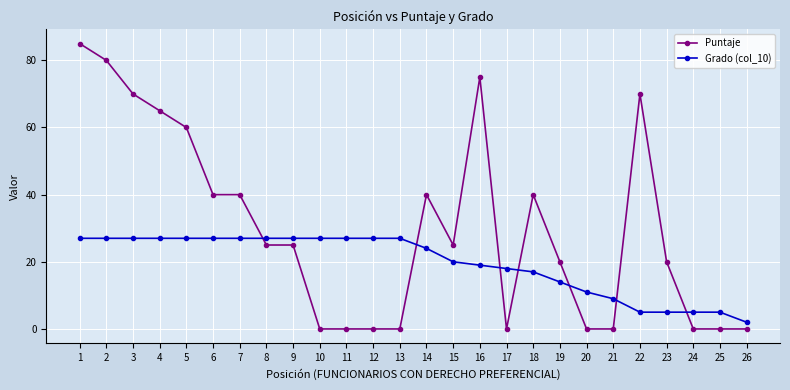

What is the value of the Puntaje point at the 19th from the left?

20